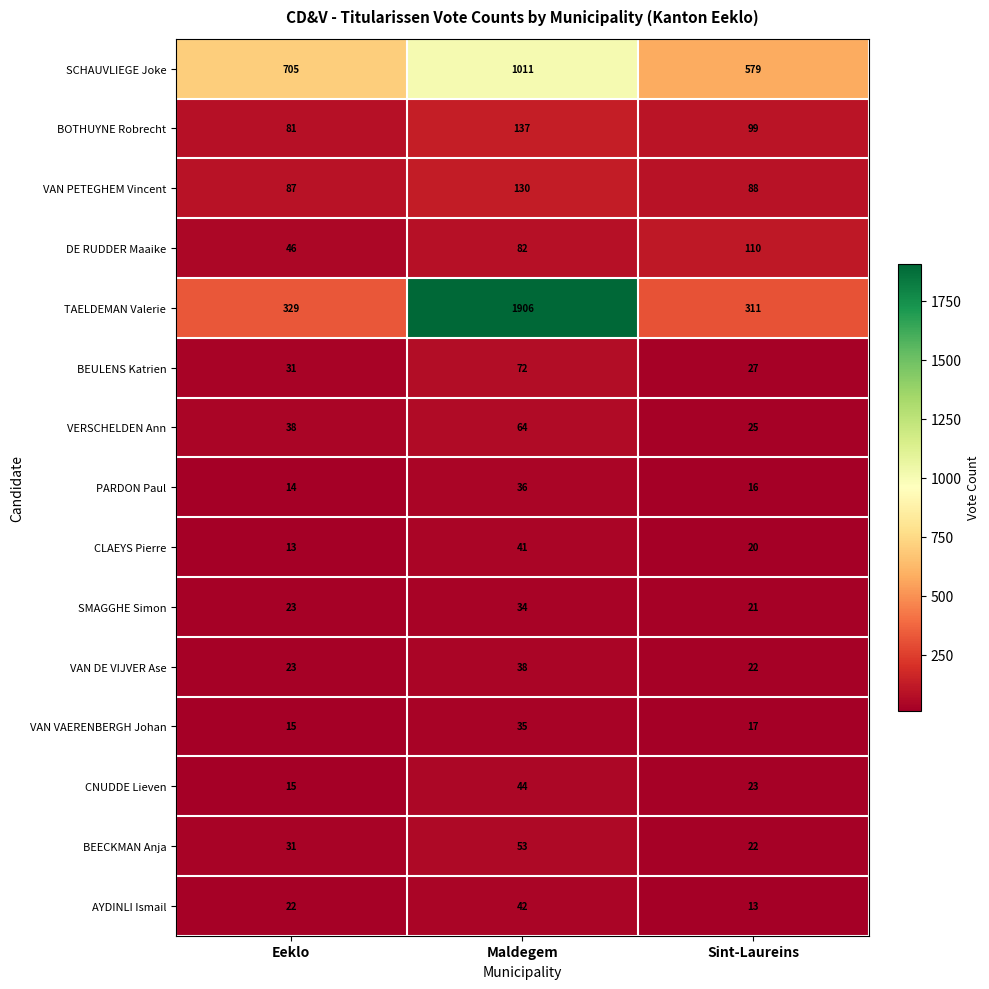

What is the difference between the maximum and second lowest values in the SCHAUVLIEGE Joke series?

306